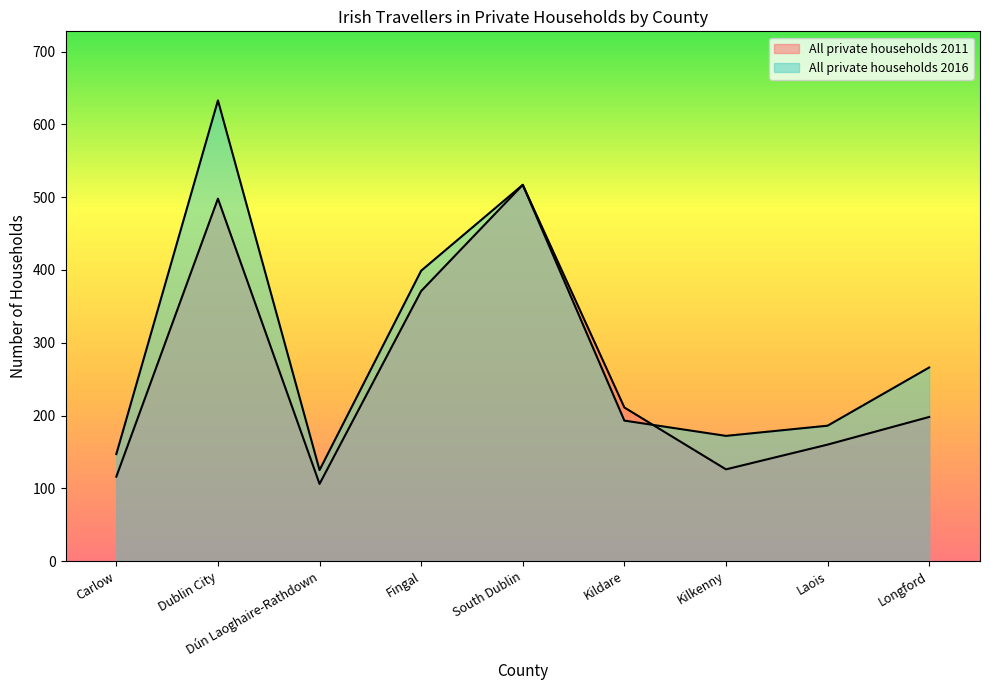

Reading left to right, list all the values displayed in this chart.

All private households 2011: Carlow=116	Dublin City=498	Dún Laoghaire-Rathdown=106	Fingal=371	South Dublin=517	Kildare=211	Kilkenny=126	Laois=160	Longford=198
All private households 2016: Carlow=147	Dublin City=633	Dún Laoghaire-Rathdown=125	Fingal=399	South Dublin=517	Kildare=193	Kilkenny=172	Laois=186	Longford=266